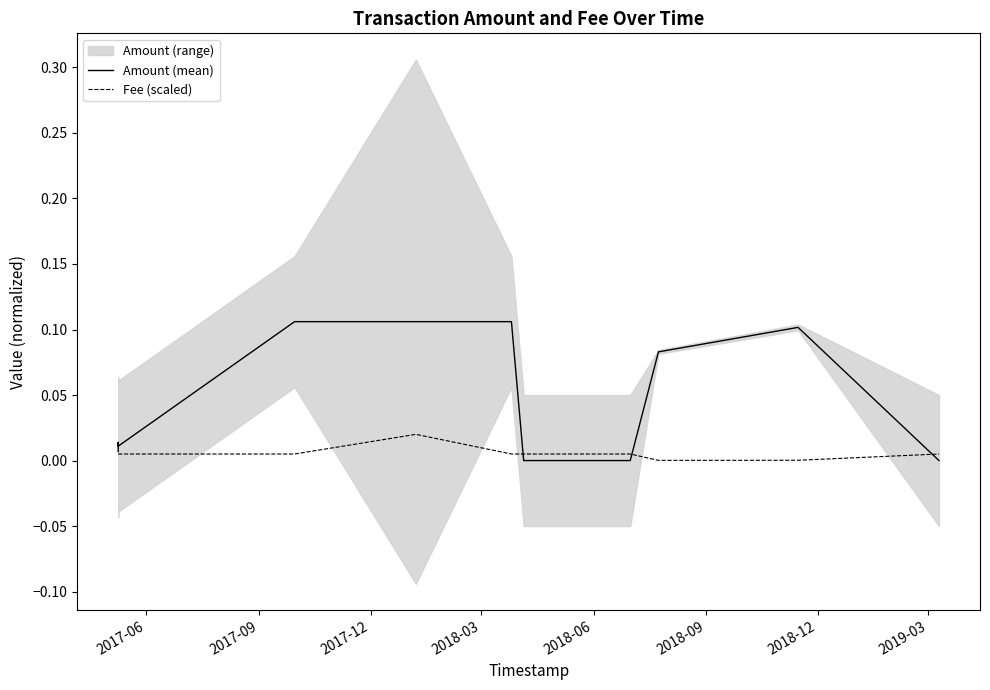

List the series in order of their overall mean, highest first.

Amount (mean), Fee (scaled)